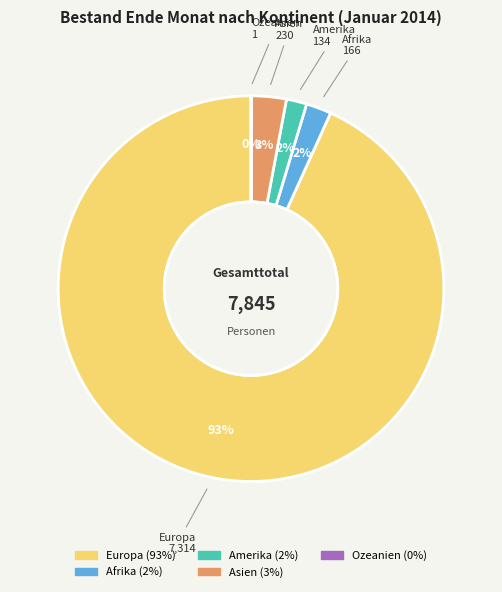

Is it true that Asien is 3% of the pie?

True